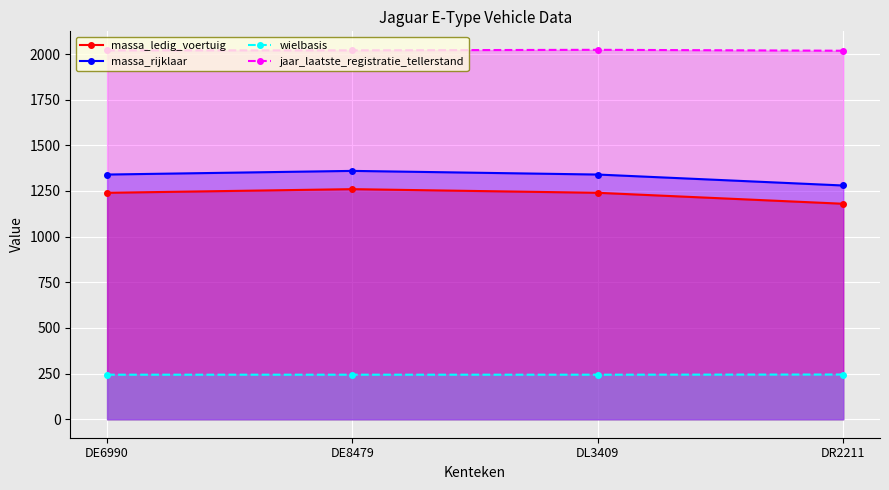

How many jaar_laatste_registratie_tellerstand values are between 2020 and 2023?

3